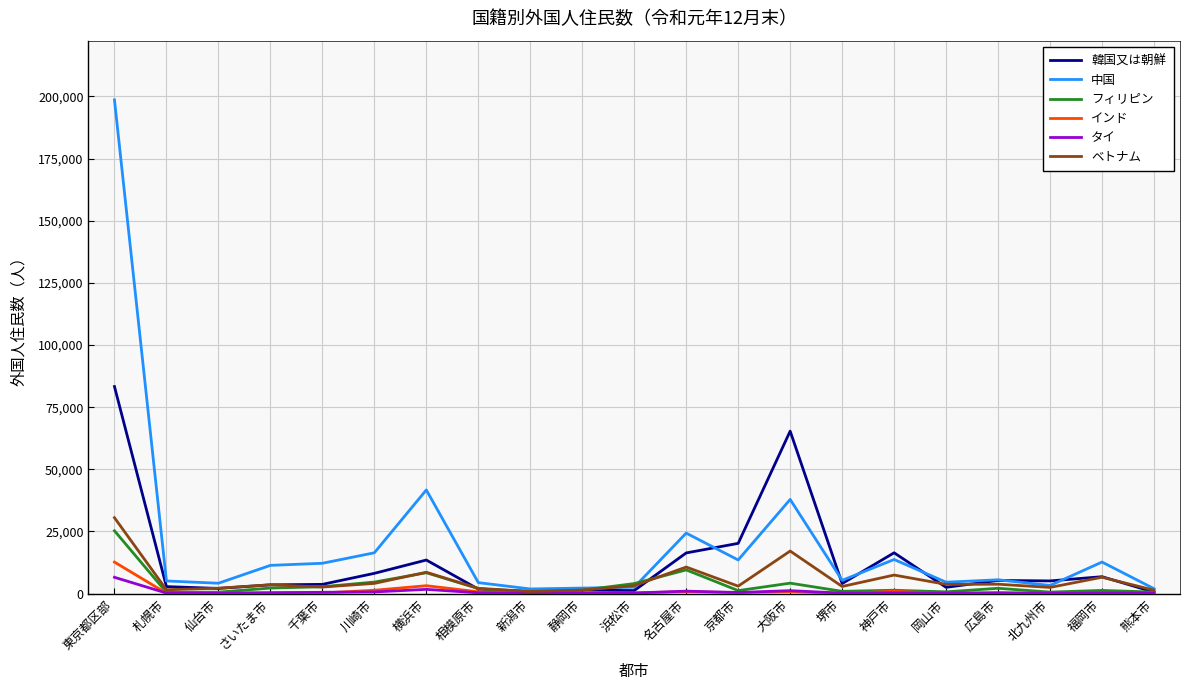

Which series has the largest total across all categories?

中国